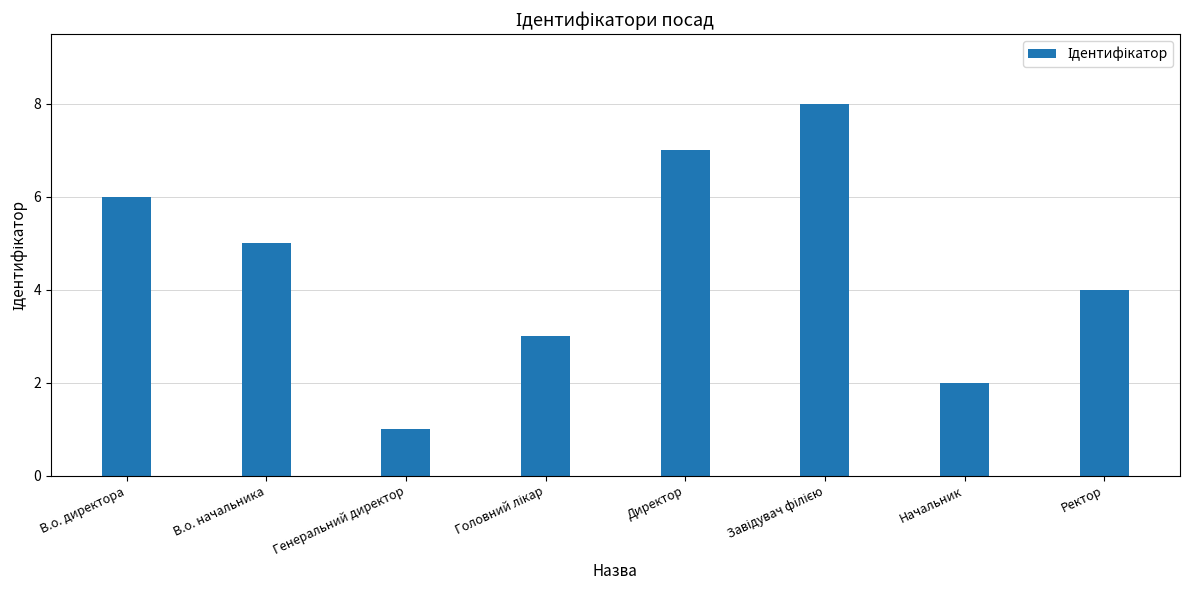

Reading left to right, extract all data points from this chart.

6	5	1	3	7	8	2	4